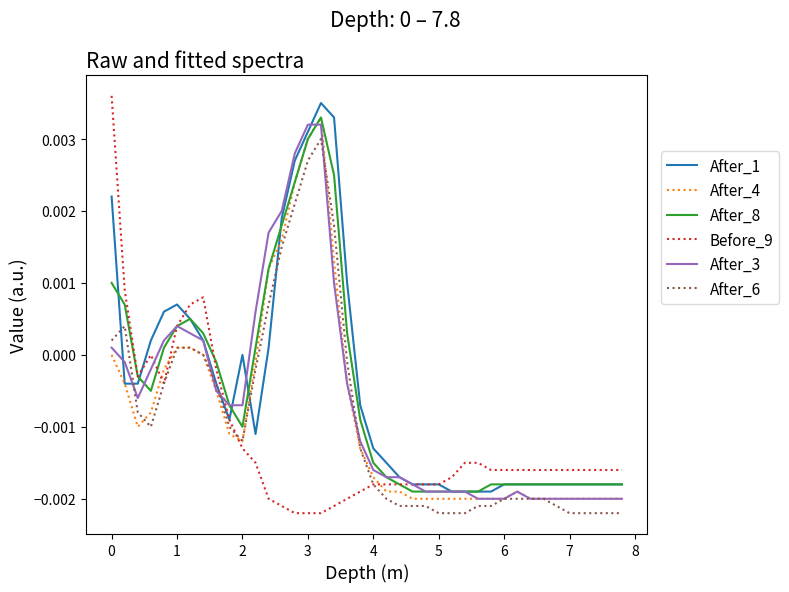

Which series has the largest range (max minus min)?

Before_9